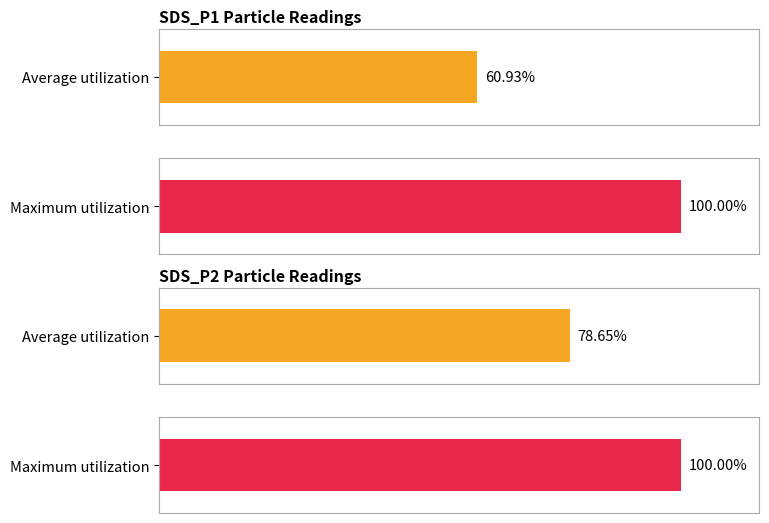

Does the chart contain stacked bars?

No